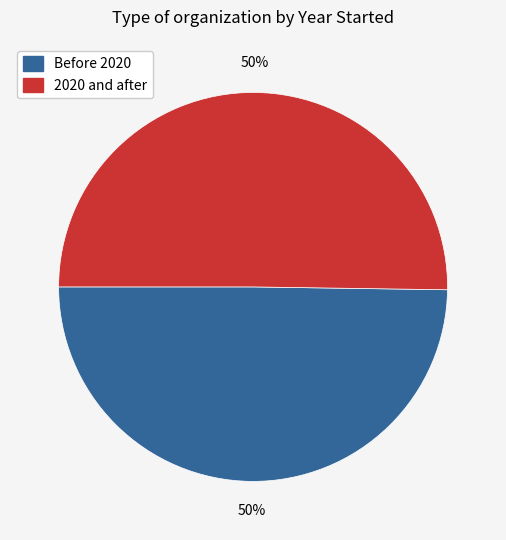

To the nearest percent, what is the average slice percentage?

50%